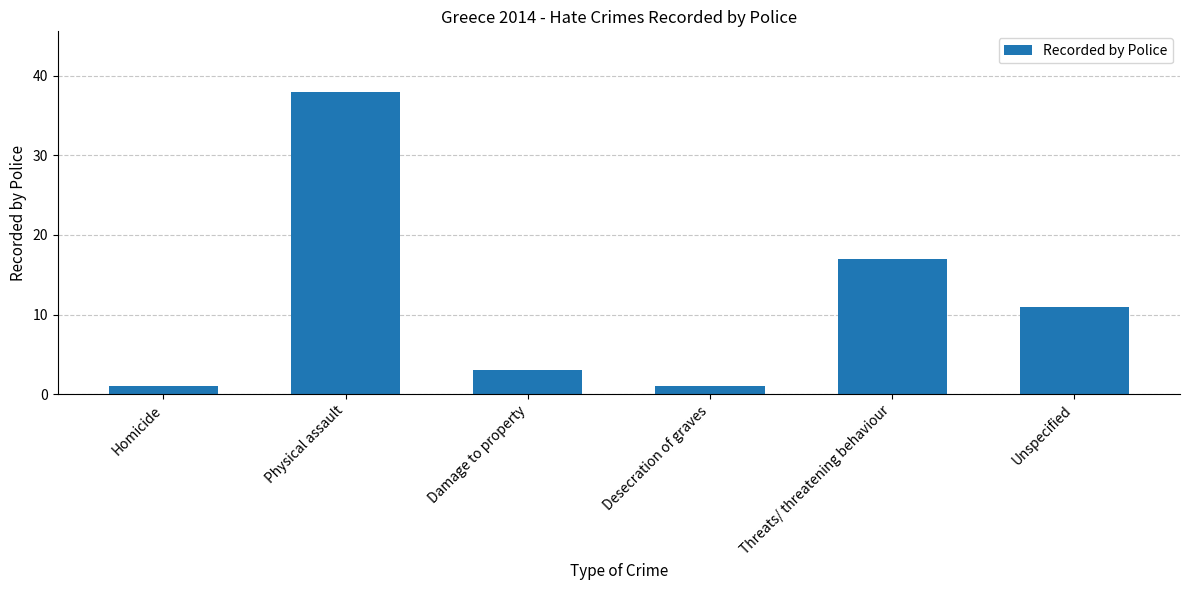

Read the value at Unspecified.

11